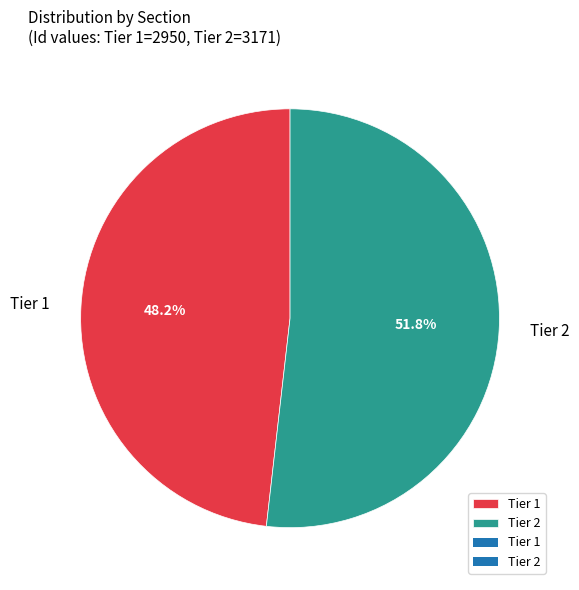

Rank the categories by value from highest to lowest.

Tier 2, Tier 1